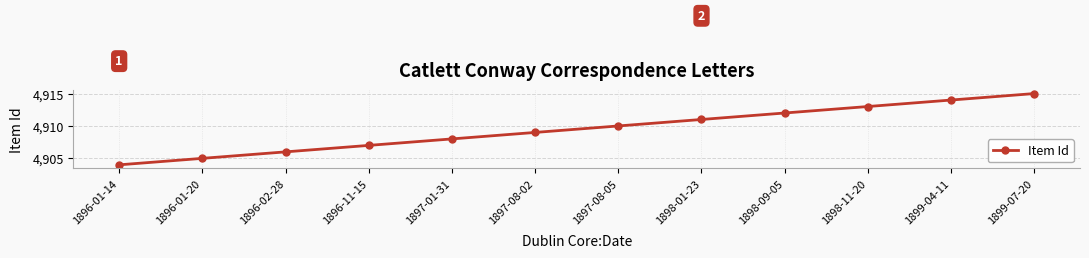

Is it true that the value at 1896-02-28 is 2690?

False